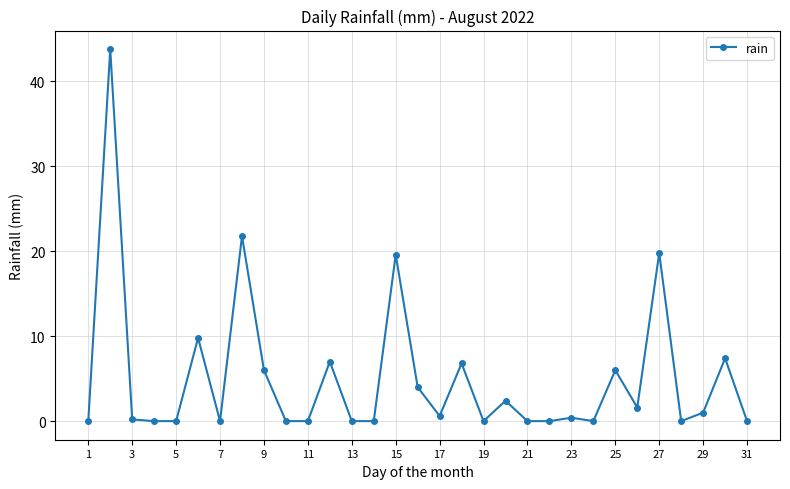

Count the number of data series in this chart.

1